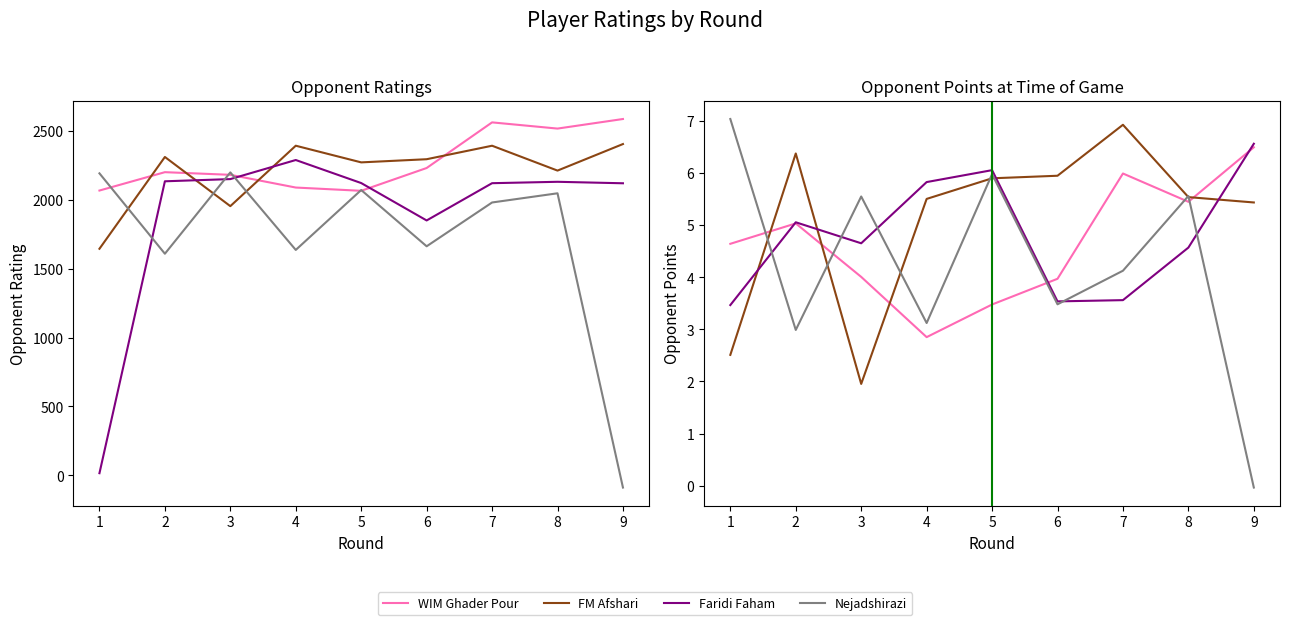

At how many categories does at least one series exceed 1?

9